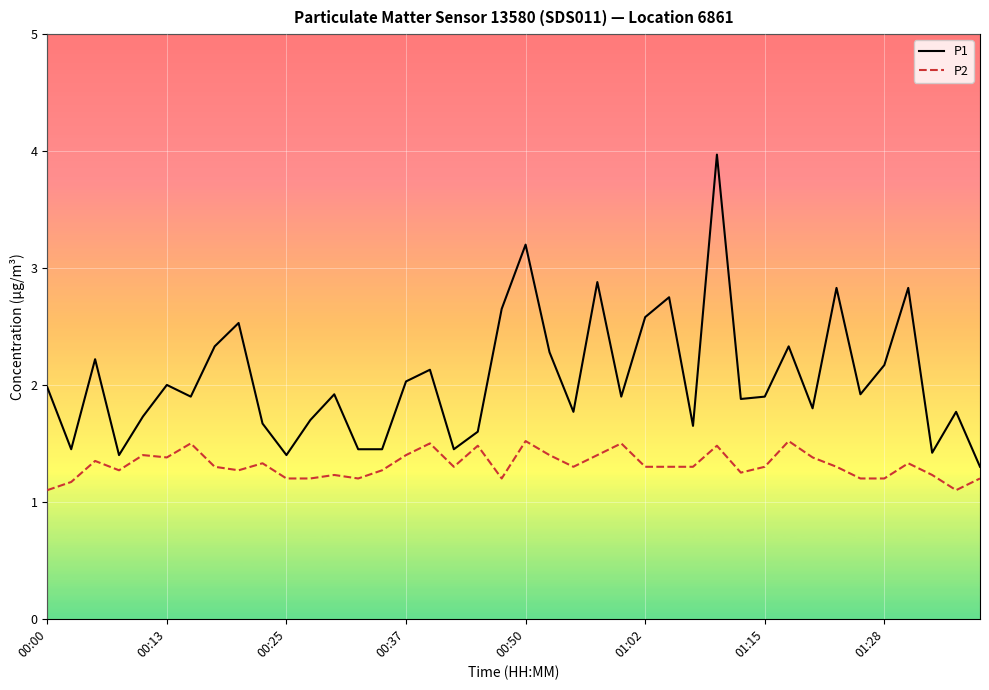

Rank the series by their average value, from highest to lowest.

P1, P2